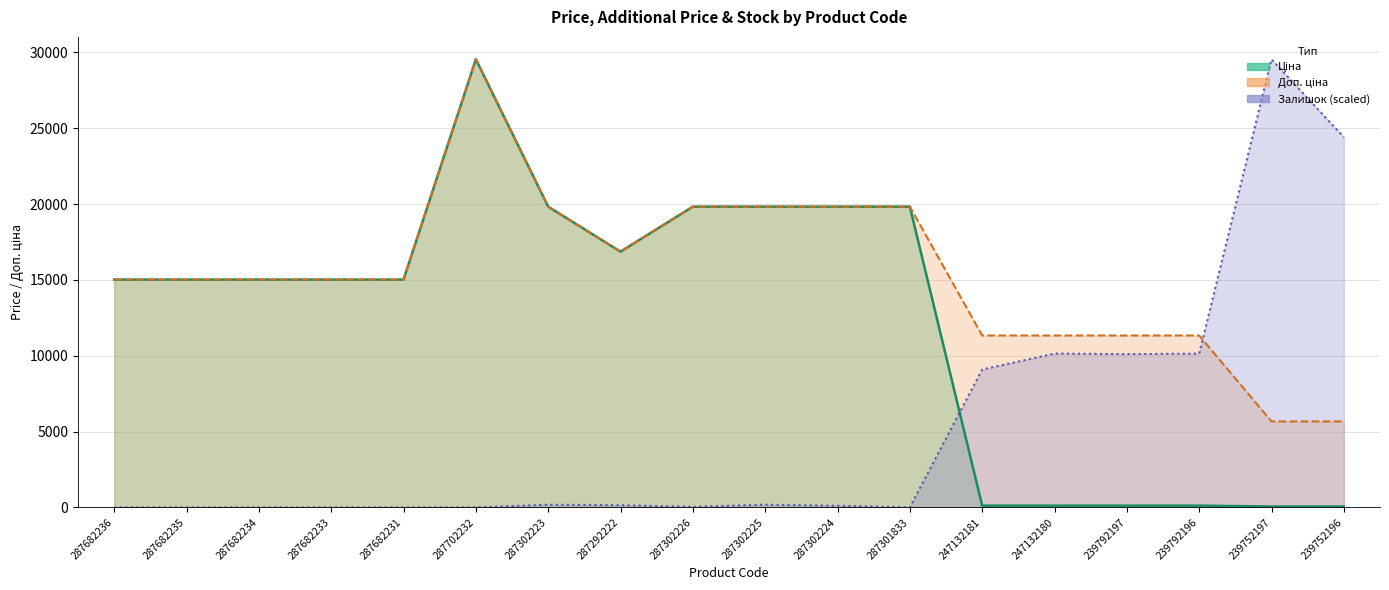

What are all the series names shown in the legend?

Ціна, Доп. ціна, Залишок